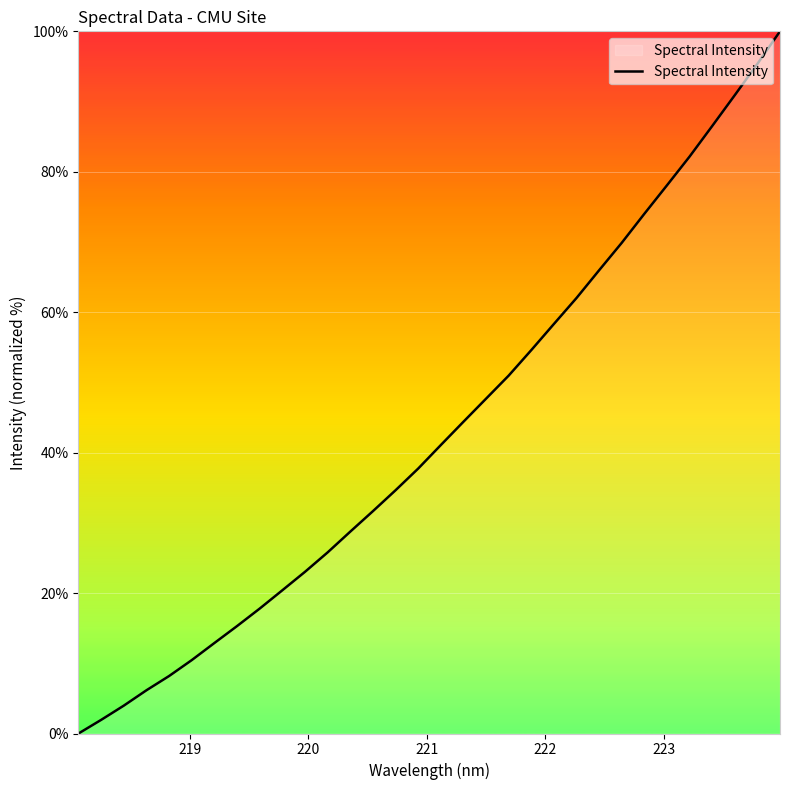

What is the difference between the maximum and minimum values?

100.0